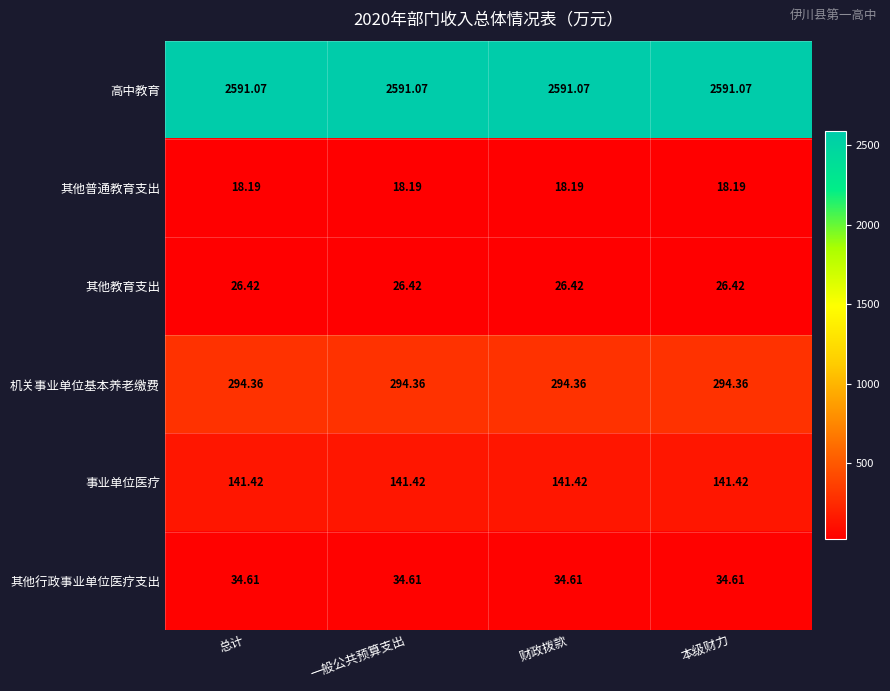

How many categories are shown in the chart?

4